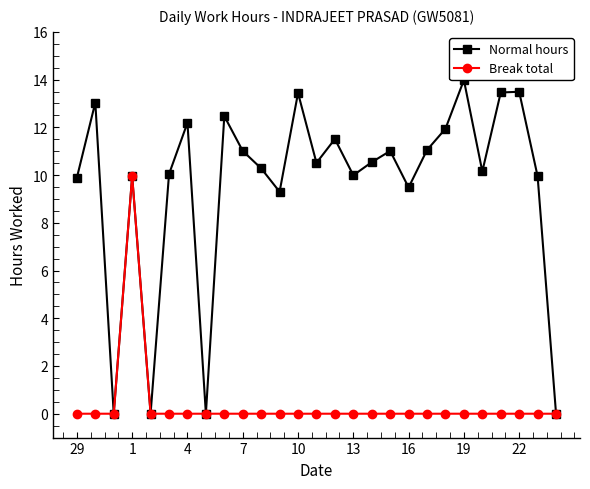

True or false: Break total has more than 0 points higher than both neighbors.

True